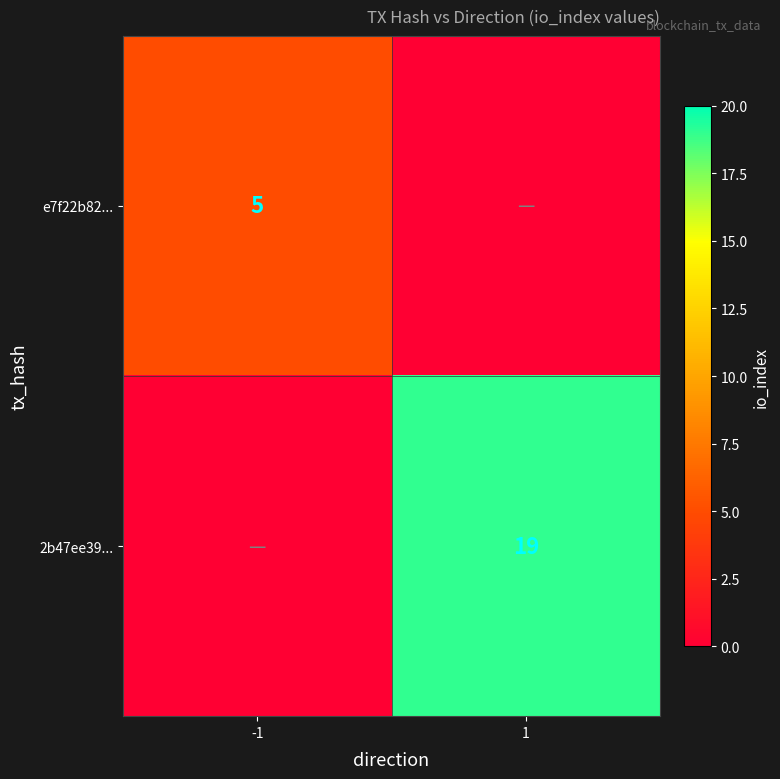

What is the spread (max minus min) of values at 1?

19